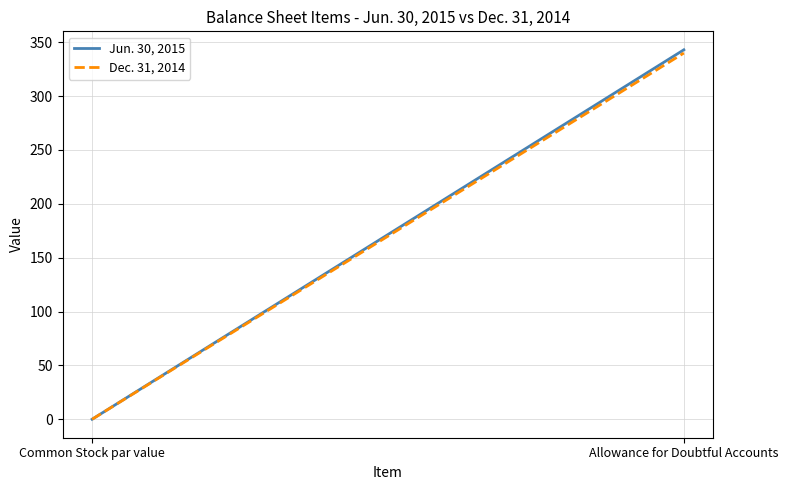

At which label is Jun. 30, 2015 closest to 171?

Common Stock par value